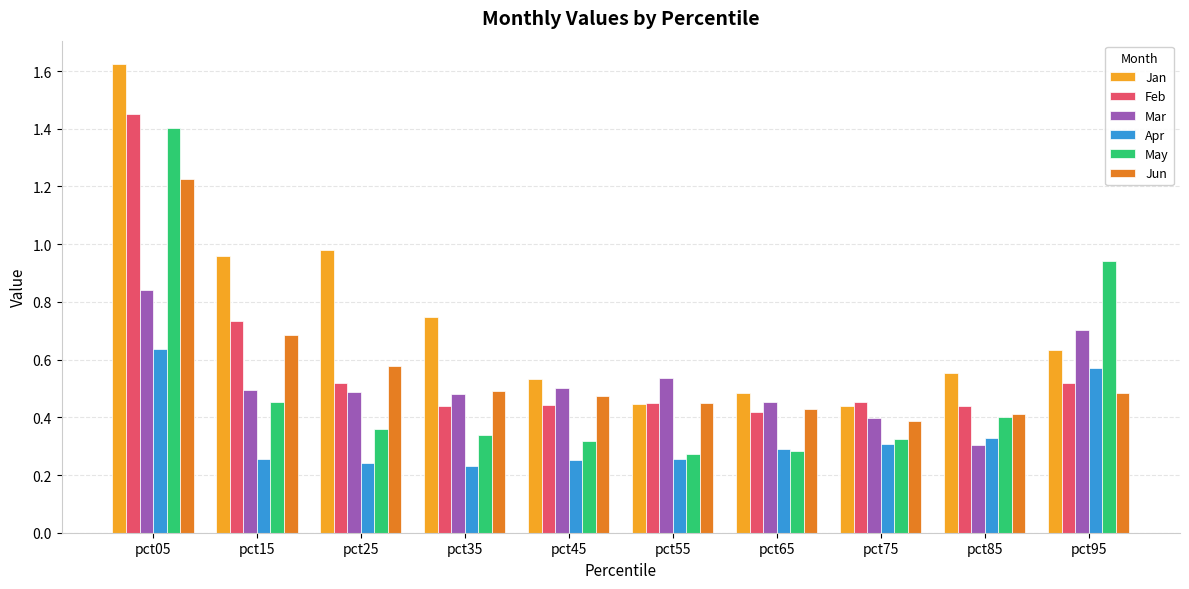

How many Apr values are between 0 and 1?

10